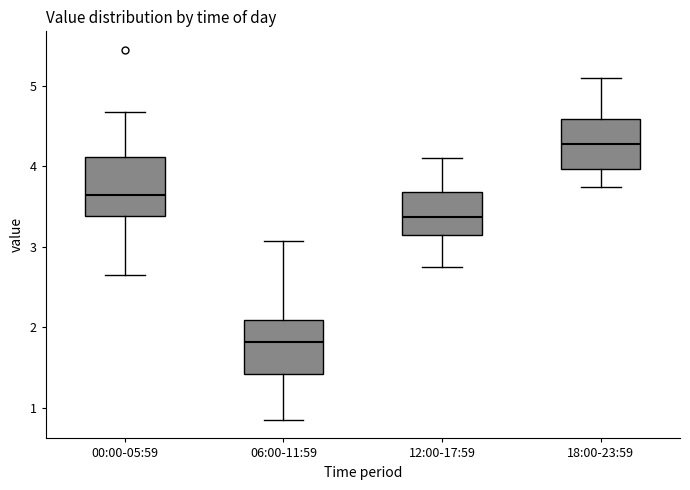

Which box has the lowest median line?

06:00-11:59